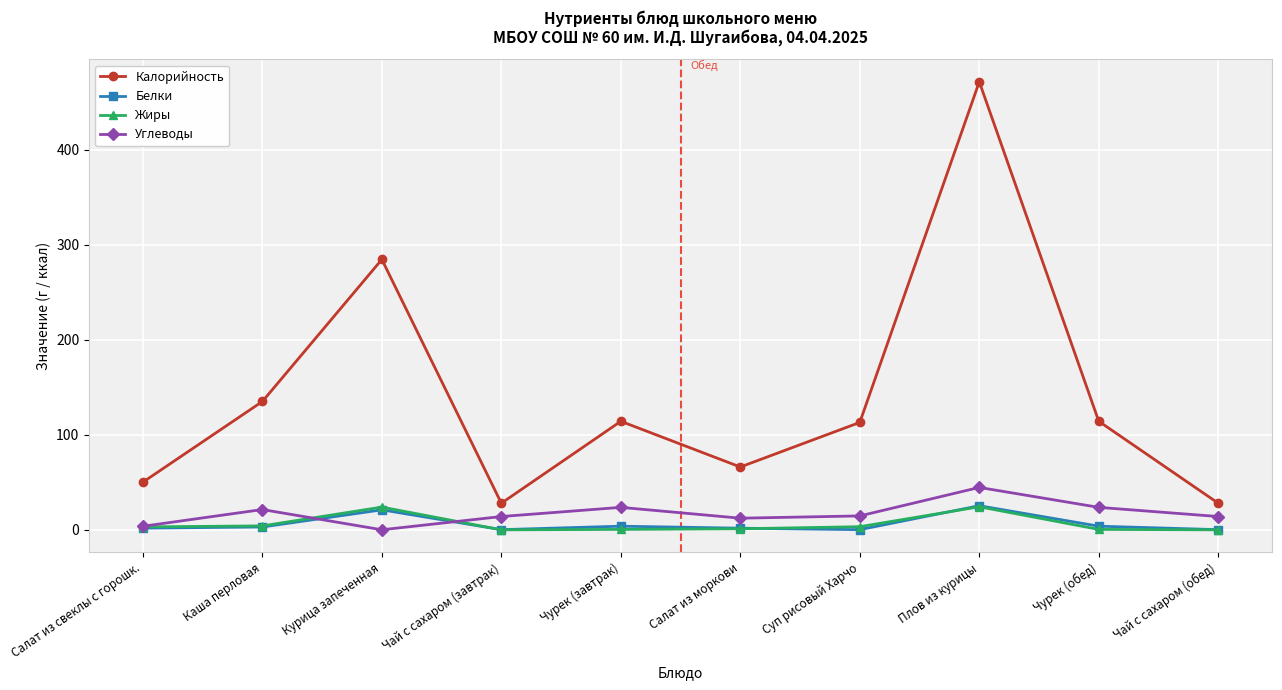

What is the difference between the maximum and second lowest values in the Калорийность series?

443.2